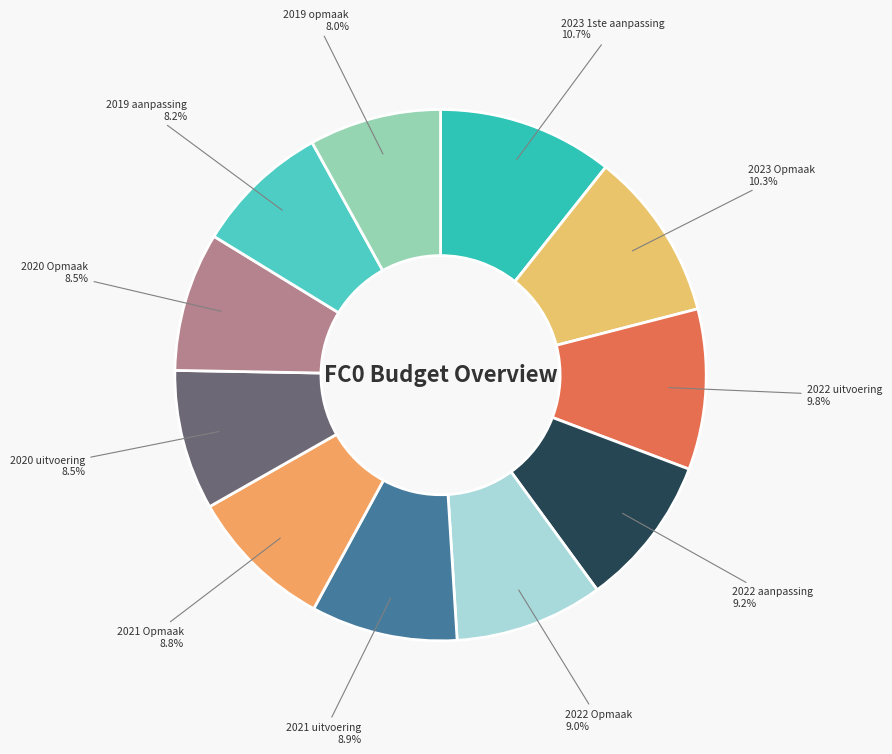

How many segments does this pie chart have?

11